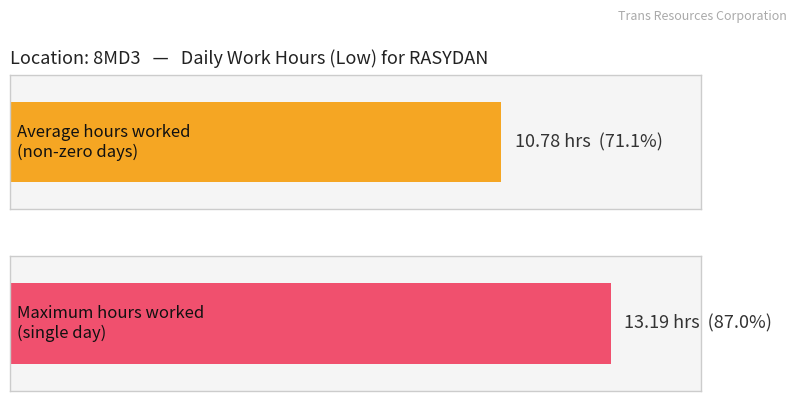

What is the greatest value displayed?

13.2